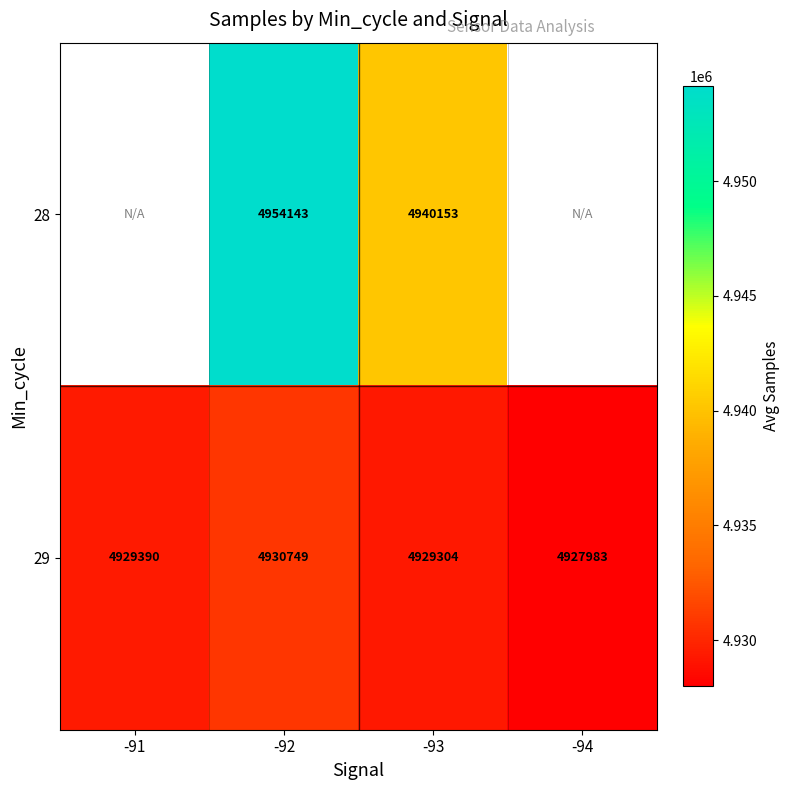

Which category has the highest value across all series?

-92